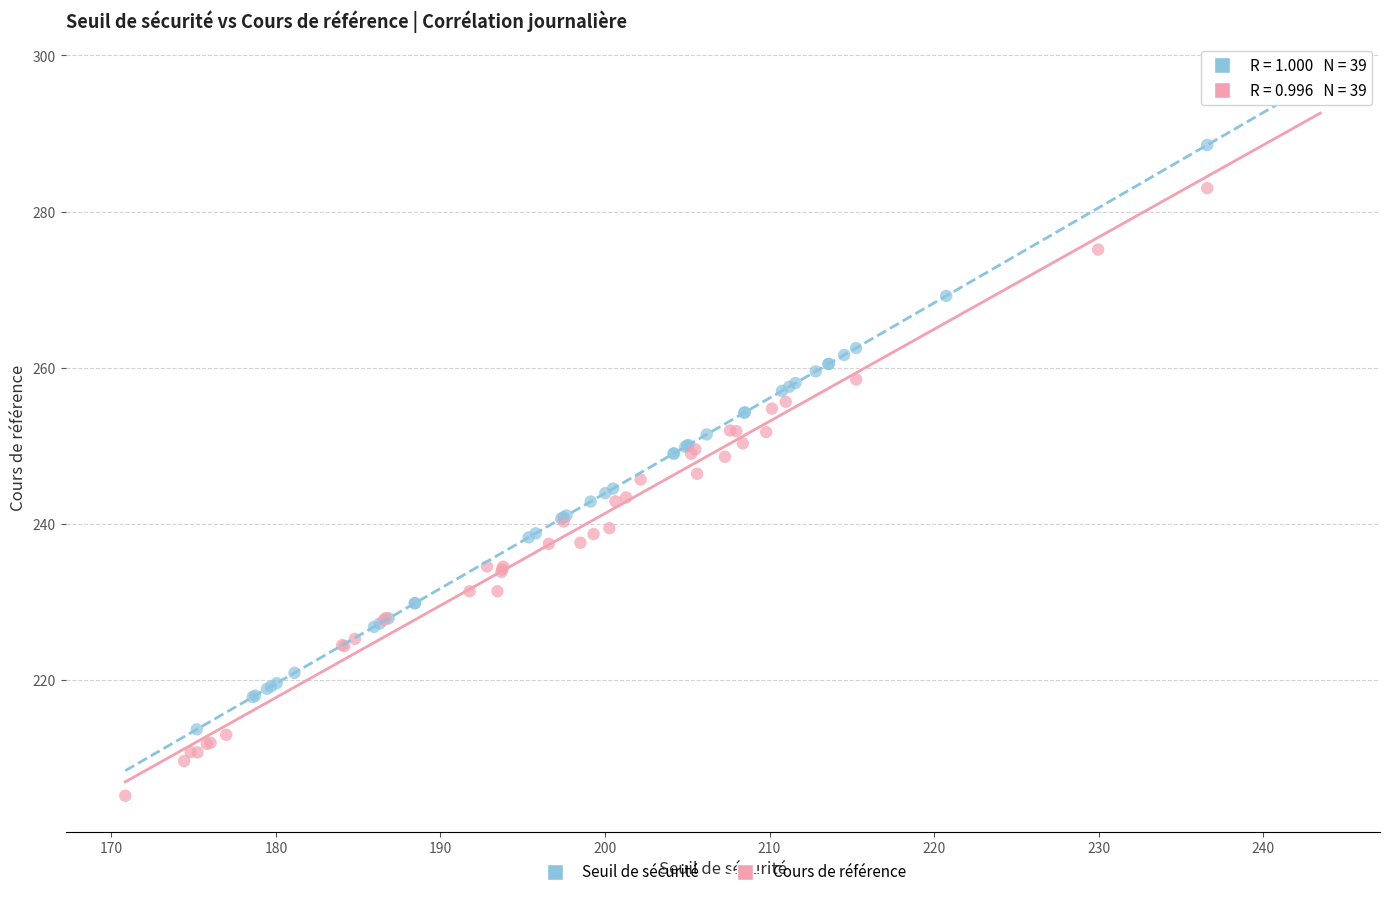

Which series reaches the maximum Y coordinate?

Seuil de sécurité